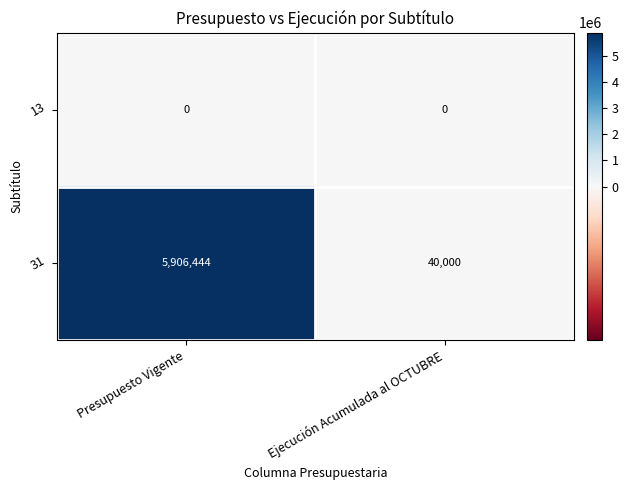

At which category is the sum across all series the highest?

Presupuesto Vigente